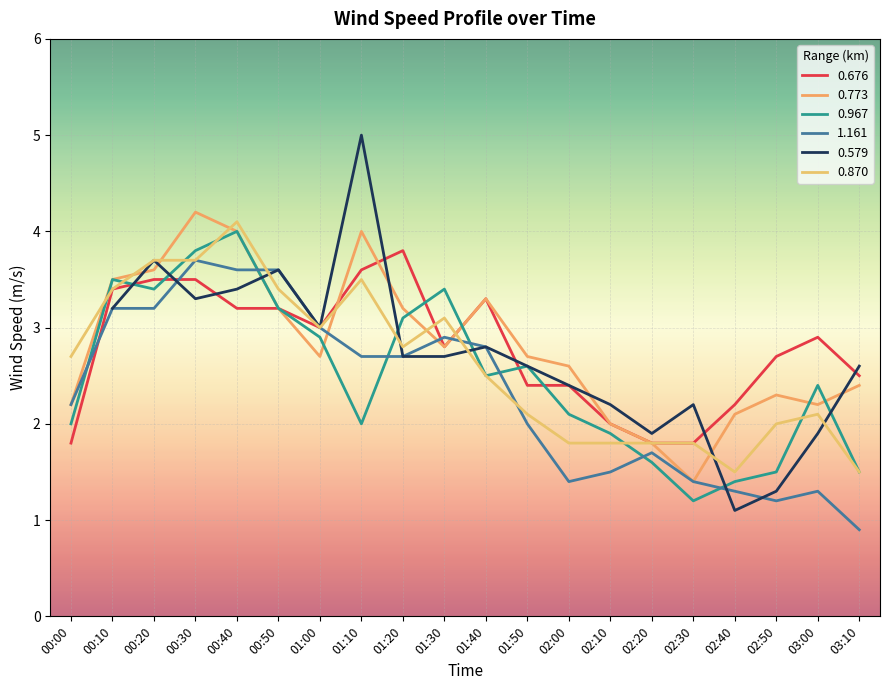

At which category does 0.870 reach its first local valley?

01:00